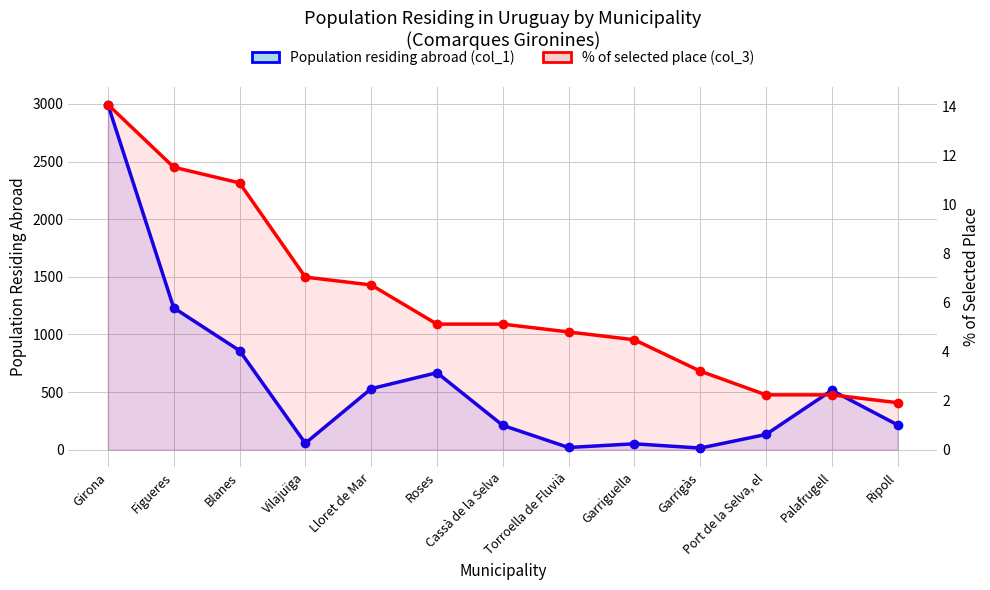

Reading right to left, what are all the values shown in this chart?

Population residing abroad (col_1): Ripoll=215.0	Palafrugell=515.0	Port de la Selva, el=132.0	Garrigàs=14.0	Garriguella=51.0	Torroella de Fluvià=19.0	Cassà de la Selva=211.0	Roses=668.0	Lloret de Mar=529.0	Vilajuïga=56.0	Blanes=860.0	Figueres=1231.0	Girona=2995.0
% of selected place (col_3): Ripoll=1.9	Palafrugell=2.2	Port de la Selva, el=2.2	Garrigàs=3.2	Garriguella=4.5	Torroella de Fluvià=4.8	Cassà de la Selva=5.1	Roses=5.1	Lloret de Mar=6.7	Vilajuïga=7.0	Blanes=10.9	Figueres=11.5	Girona=14.1